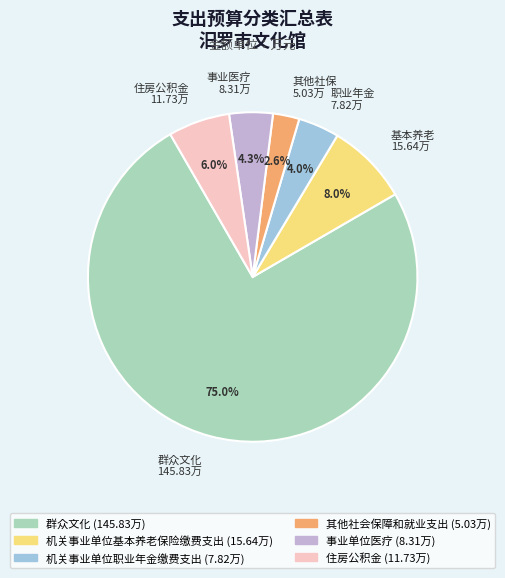

What portion of the pie excludes 事业医疗 8.31万?

95.7%